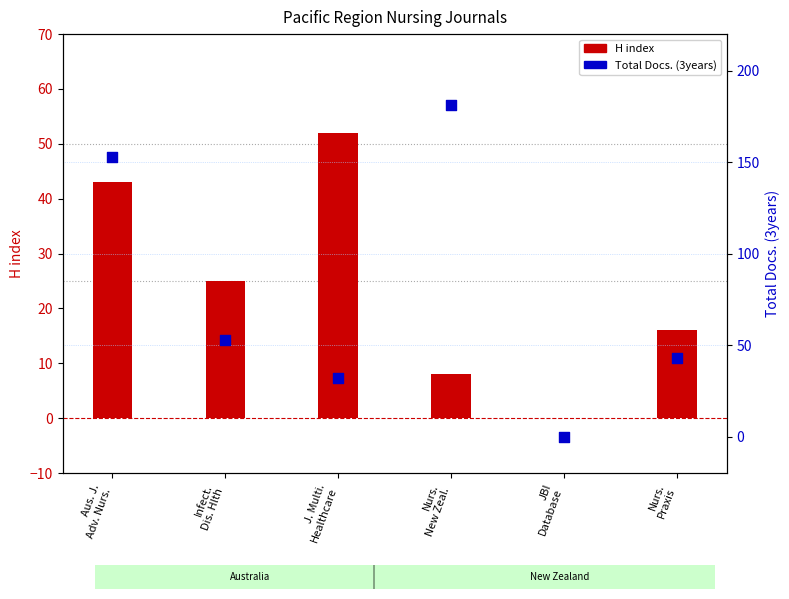

What is the total value across all series at Nurs.
New Zeal.?

189